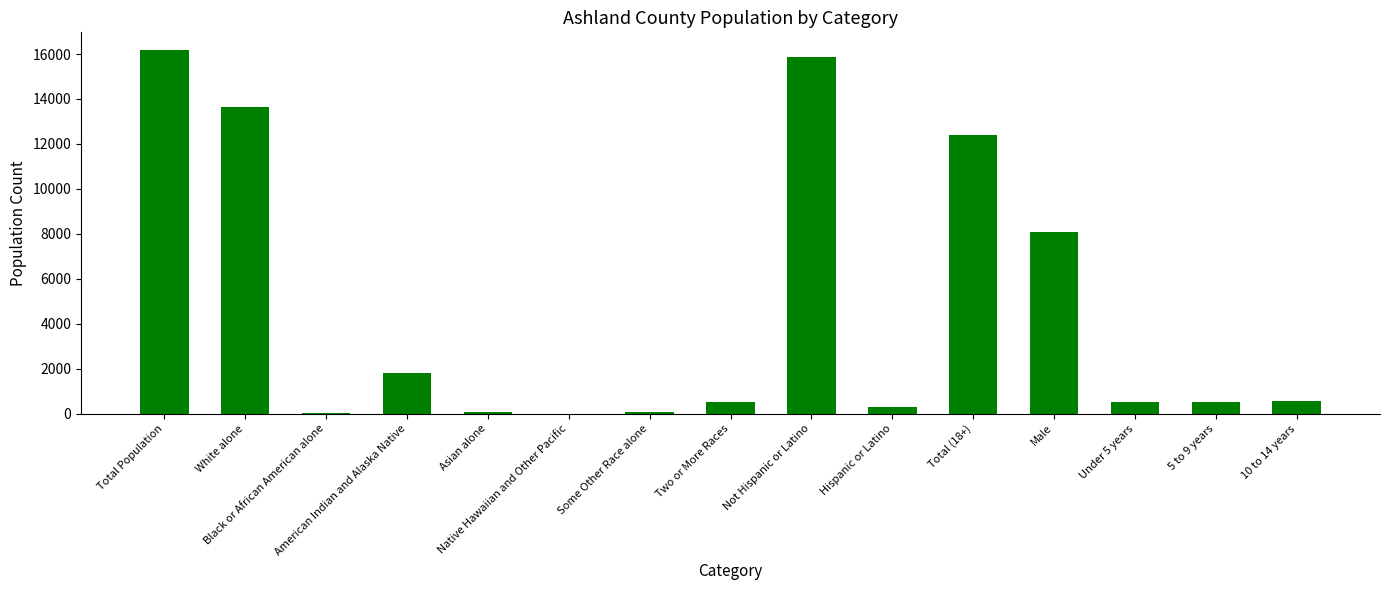

What is the sum of all values?

70566